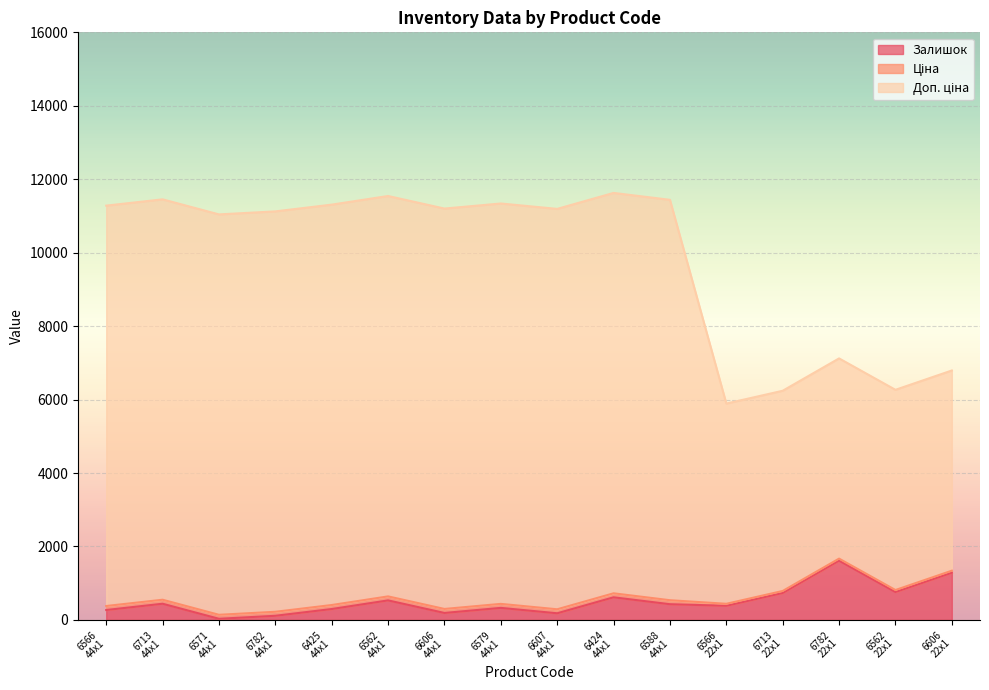

True or false: Ціна and Залишок intersect in this chart.

False